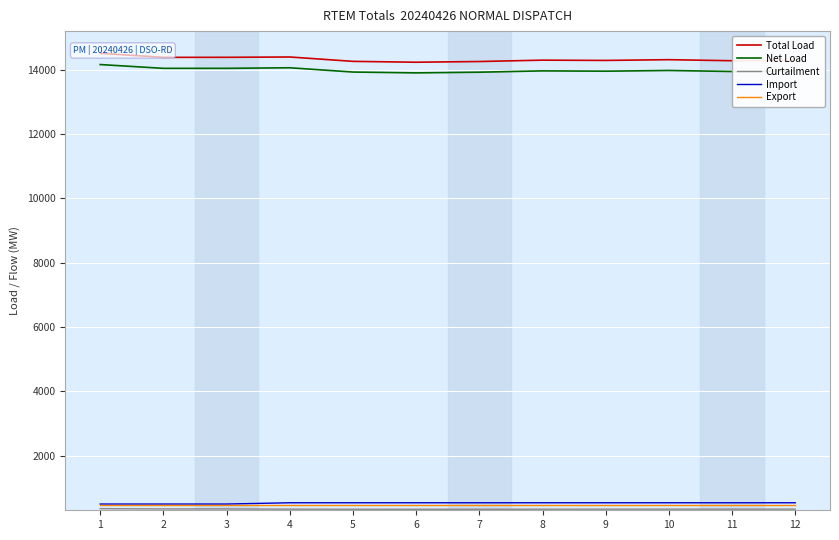

True or false: Import and Export intersect in this chart.

False